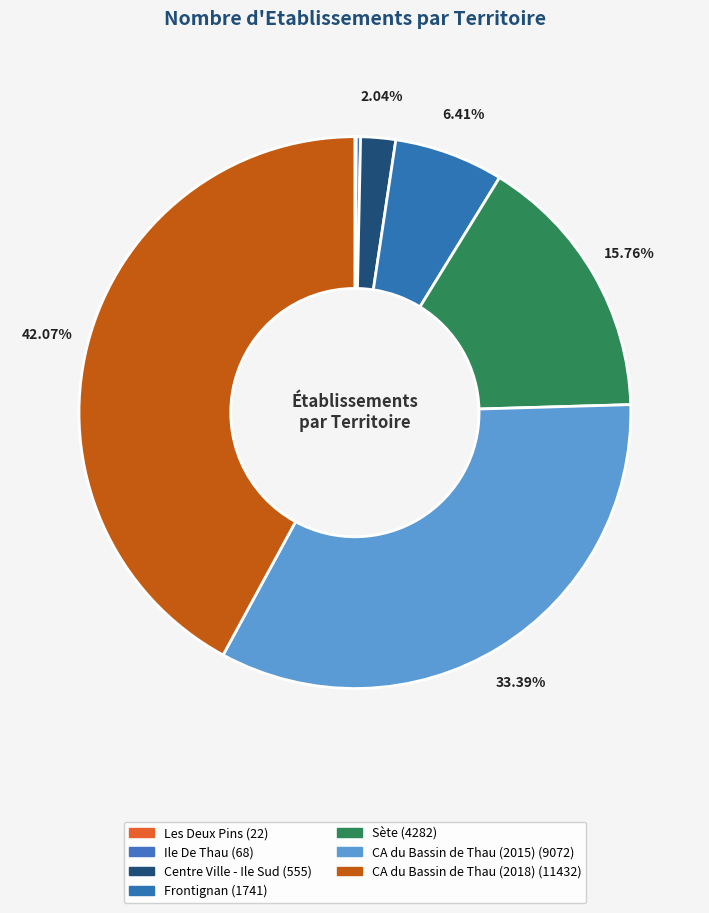

How many slices are in this pie chart?

7